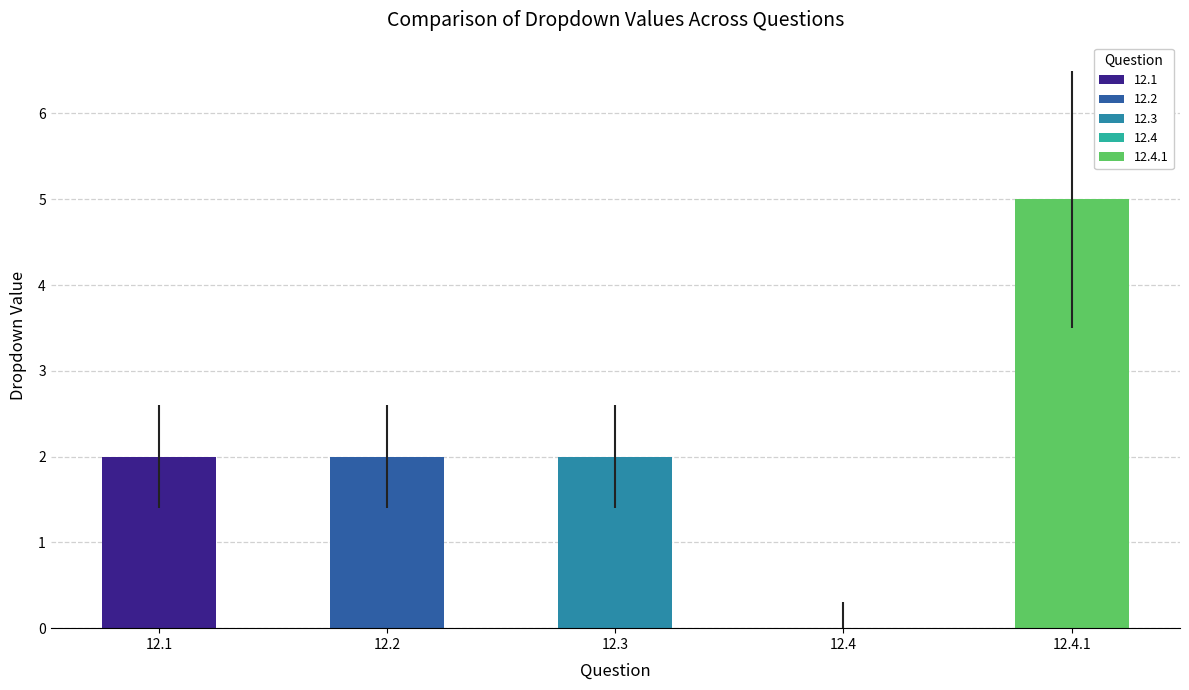

Which category has the highest value across all series?

12.4.1